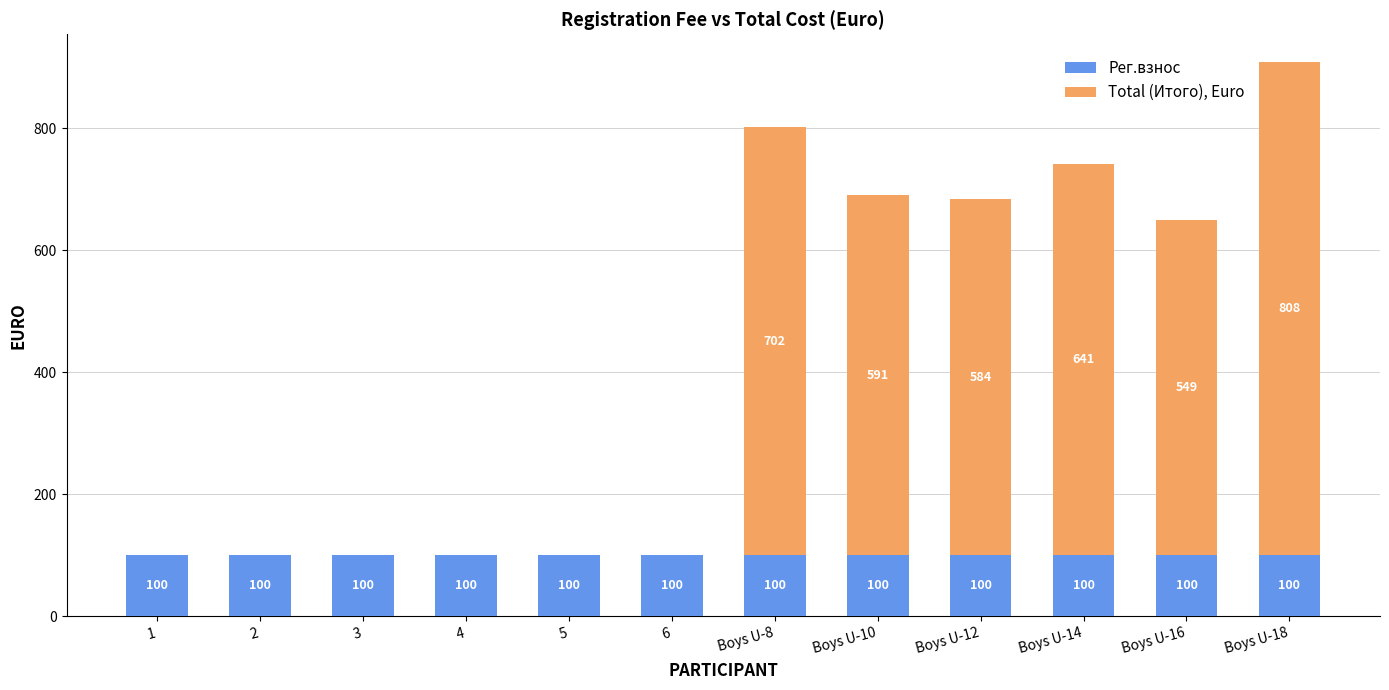

At which category is the sum across all series the highest?

Boys U-18